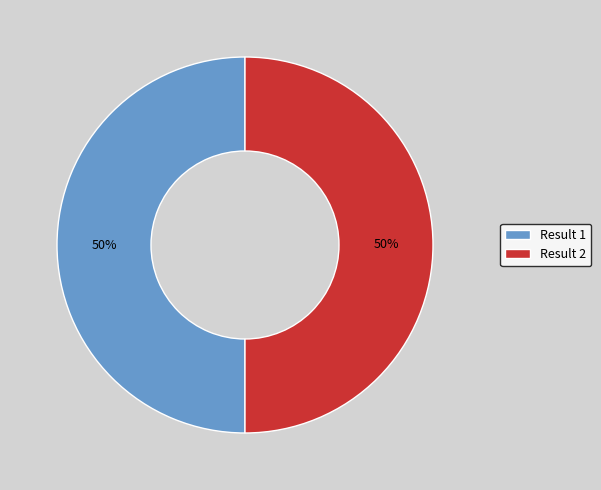

To the nearest percent, what is the average slice percentage?

50%